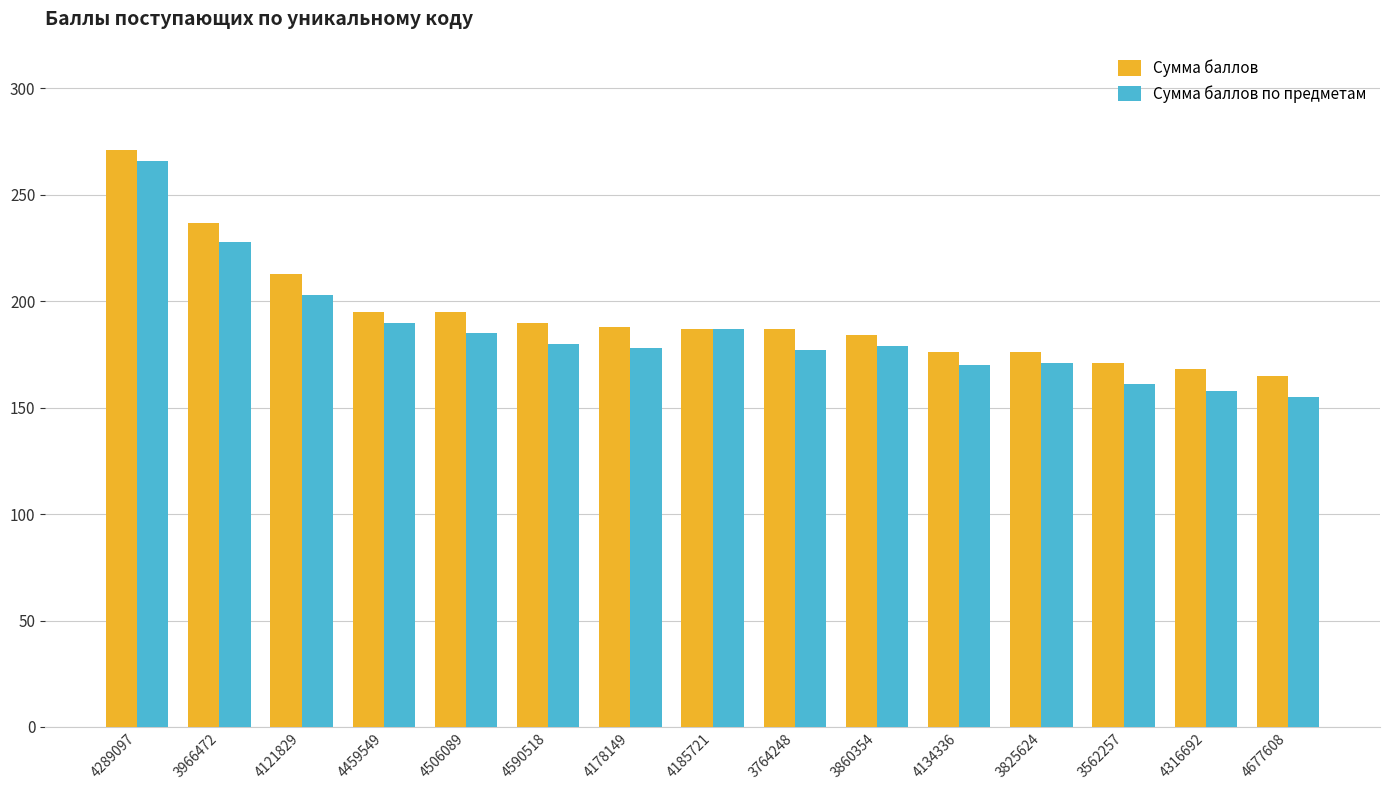

What is the value of the Сумма баллов bar at the 3rd from the left?

213